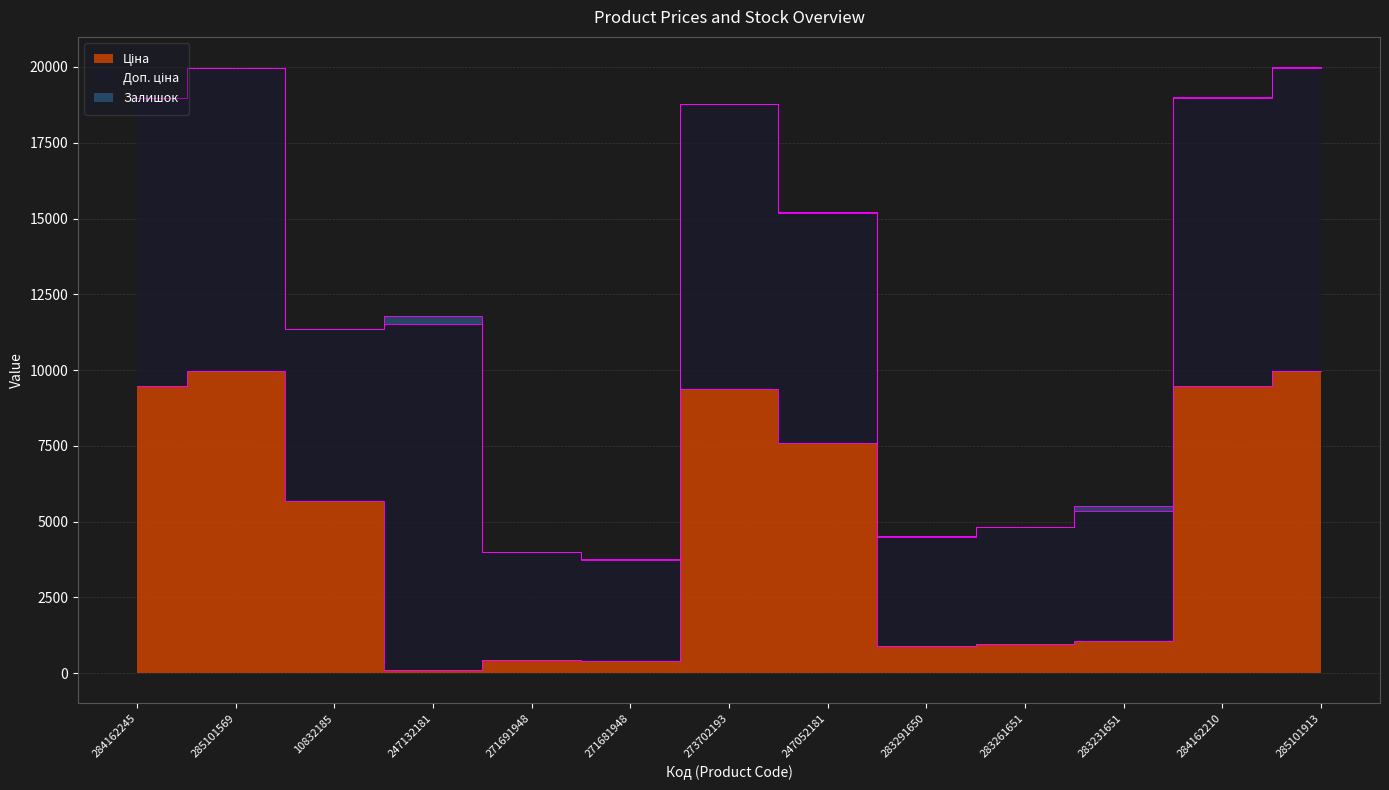

At which label does Доп. ціна first exceed 7596?

284162245